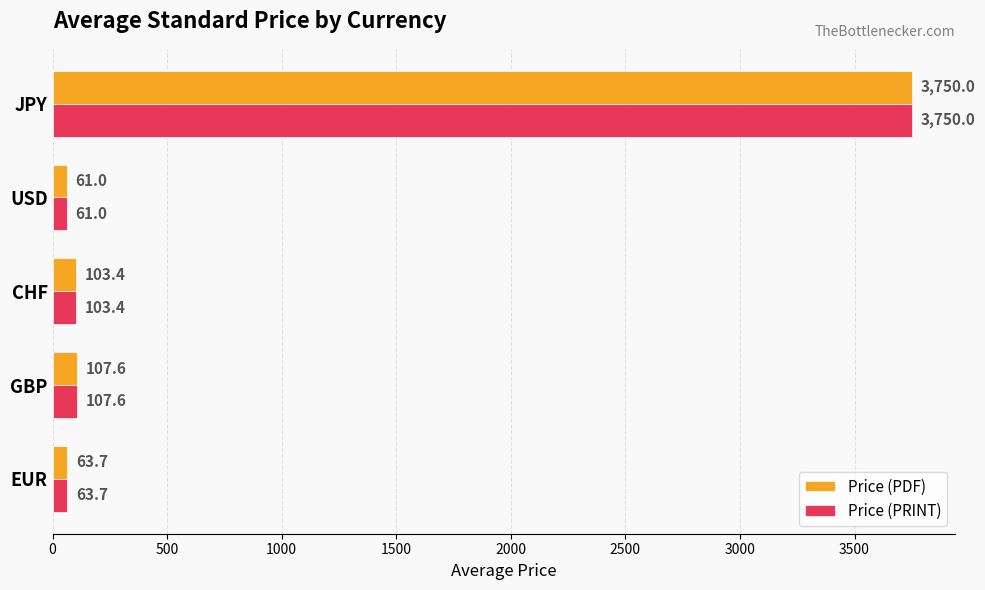

At which label is Price (PDF) closest to 1905?

GBP